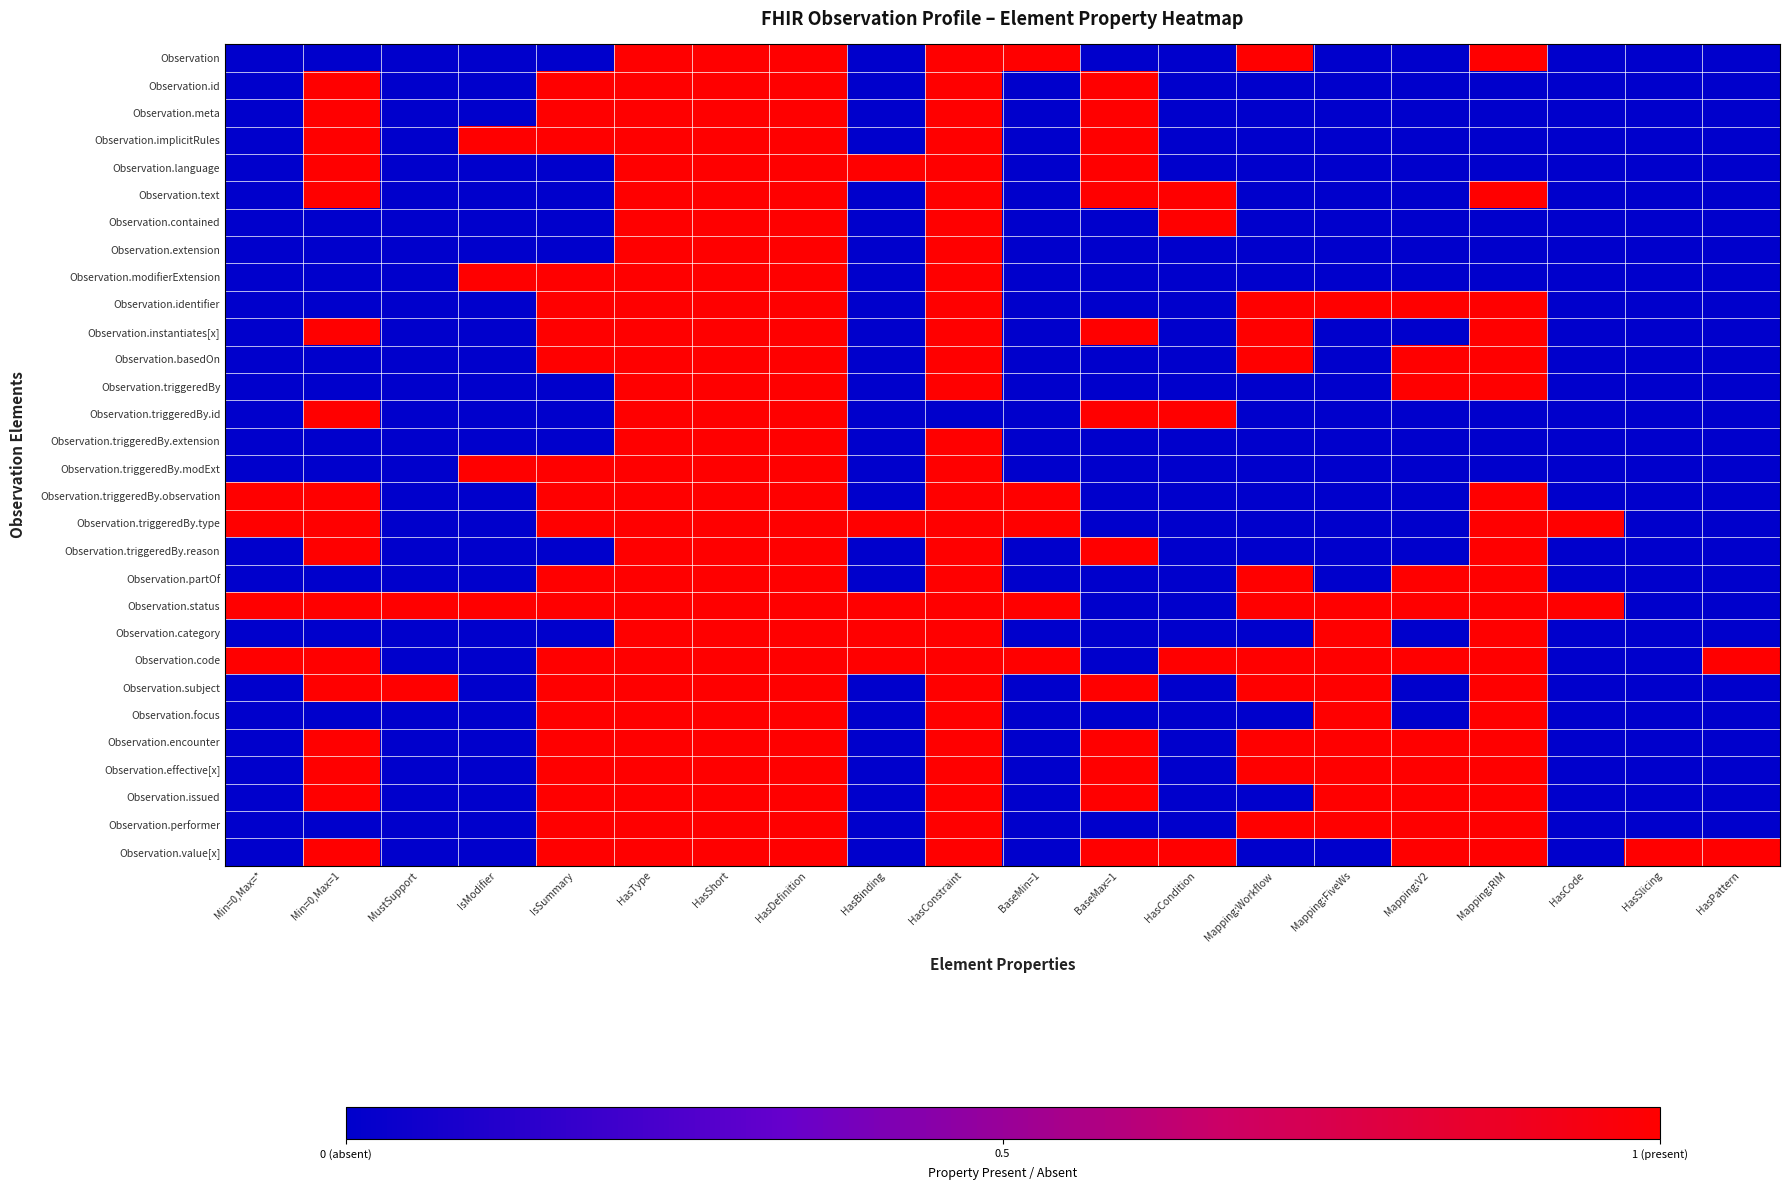

Reading left to right, transcribe all the data shown in this chart.

Observation: Min=0,Max=*=0	Min=0,Max=1=0	MustSupport=0	IsModifier=0	IsSummary=0	HasType=1	HasShort=1	HasDefinition=1	HasBinding=0	HasConstraint=1	BaseMin=1=1	BaseMax=1=0	HasCondition=0	Mapping:Workflow=1	Mapping:FiveWs=0	Mapping:V2=0	Mapping:RIM=1	HasCode=0	HasSlicing=0	HasPattern=0
Observation.id: Min=0,Max=*=0	Min=0,Max=1=1	MustSupport=0	IsModifier=0	IsSummary=1	HasType=1	HasShort=1	HasDefinition=1	HasBinding=0	HasConstraint=1	BaseMin=1=0	BaseMax=1=1	HasCondition=0	Mapping:Workflow=0	Mapping:FiveWs=0	Mapping:V2=0	Mapping:RIM=0	HasCode=0	HasSlicing=0	HasPattern=0
Observation.meta: Min=0,Max=*=0	Min=0,Max=1=1	MustSupport=0	IsModifier=0	IsSummary=1	HasType=1	HasShort=1	HasDefinition=1	HasBinding=0	HasConstraint=1	BaseMin=1=0	BaseMax=1=1	HasCondition=0	Mapping:Workflow=0	Mapping:FiveWs=0	Mapping:V2=0	Mapping:RIM=0	HasCode=0	HasSlicing=0	HasPattern=0
Observation.implicitRules: Min=0,Max=*=0	Min=0,Max=1=1	MustSupport=0	IsModifier=1	IsSummary=1	HasType=1	HasShort=1	HasDefinition=1	HasBinding=0	HasConstraint=1	BaseMin=1=0	BaseMax=1=1	HasCondition=0	Mapping:Workflow=0	Mapping:FiveWs=0	Mapping:V2=0	Mapping:RIM=0	HasCode=0	HasSlicing=0	HasPattern=0
Observation.language: Min=0,Max=*=0	Min=0,Max=1=1	MustSupport=0	IsModifier=0	IsSummary=0	HasType=1	HasShort=1	HasDefinition=1	HasBinding=1	HasConstraint=1	BaseMin=1=0	BaseMax=1=1	HasCondition=0	Mapping:Workflow=0	Mapping:FiveWs=0	Mapping:V2=0	Mapping:RIM=0	HasCode=0	HasSlicing=0	HasPattern=0
Observation.text: Min=0,Max=*=0	Min=0,Max=1=1	MustSupport=0	IsModifier=0	IsSummary=0	HasType=1	HasShort=1	HasDefinition=1	HasBinding=0	HasConstraint=1	BaseMin=1=0	BaseMax=1=1	HasCondition=1	Mapping:Workflow=0	Mapping:FiveWs=0	Mapping:V2=0	Mapping:RIM=1	HasCode=0	HasSlicing=0	HasPattern=0
Observation.contained: Min=0,Max=*=0	Min=0,Max=1=0	MustSupport=0	IsModifier=0	IsSummary=0	HasType=1	HasShort=1	HasDefinition=1	HasBinding=0	HasConstraint=1	BaseMin=1=0	BaseMax=1=0	HasCondition=1	Mapping:Workflow=0	Mapping:FiveWs=0	Mapping:V2=0	Mapping:RIM=0	HasCode=0	HasSlicing=0	HasPattern=0
Observation.extension: Min=0,Max=*=0	Min=0,Max=1=0	MustSupport=0	IsModifier=0	IsSummary=0	HasType=1	HasShort=1	HasDefinition=1	HasBinding=0	HasConstraint=1	BaseMin=1=0	BaseMax=1=0	HasCondition=0	Mapping:Workflow=0	Mapping:FiveWs=0	Mapping:V2=0	Mapping:RIM=0	HasCode=0	HasSlicing=0	HasPattern=0
Observation.modifierExtension: Min=0,Max=*=0	Min=0,Max=1=0	MustSupport=0	IsModifier=1	IsSummary=1	HasType=1	HasShort=1	HasDefinition=1	HasBinding=0	HasConstraint=1	BaseMin=1=0	BaseMax=1=0	HasCondition=0	Mapping:Workflow=0	Mapping:FiveWs=0	Mapping:V2=0	Mapping:RIM=0	HasCode=0	HasSlicing=0	HasPattern=0
Observation.identifier: Min=0,Max=*=0	Min=0,Max=1=0	MustSupport=0	IsModifier=0	IsSummary=1	HasType=1	HasShort=1	HasDefinition=1	HasBinding=0	HasConstraint=1	BaseMin=1=0	BaseMax=1=0	HasCondition=0	Mapping:Workflow=1	Mapping:FiveWs=1	Mapping:V2=1	Mapping:RIM=1	HasCode=0	HasSlicing=0	HasPattern=0
Observation.instantiates[x]: Min=0,Max=*=0	Min=0,Max=1=1	MustSupport=0	IsModifier=0	IsSummary=1	HasType=1	HasShort=1	HasDefinition=1	HasBinding=0	HasConstraint=1	BaseMin=1=0	BaseMax=1=1	HasCondition=0	Mapping:Workflow=1	Mapping:FiveWs=0	Mapping:V2=0	Mapping:RIM=1	HasCode=0	HasSlicing=0	HasPattern=0
Observation.basedOn: Min=0,Max=*=0	Min=0,Max=1=0	MustSupport=0	IsModifier=0	IsSummary=1	HasType=1	HasShort=1	HasDefinition=1	HasBinding=0	HasConstraint=1	BaseMin=1=0	BaseMax=1=0	HasCondition=0	Mapping:Workflow=1	Mapping:FiveWs=0	Mapping:V2=1	Mapping:RIM=1	HasCode=0	HasSlicing=0	HasPattern=0
Observation.triggeredBy: Min=0,Max=*=0	Min=0,Max=1=0	MustSupport=0	IsModifier=0	IsSummary=0	HasType=1	HasShort=1	HasDefinition=1	HasBinding=0	HasConstraint=1	BaseMin=1=0	BaseMax=1=0	HasCondition=0	Mapping:Workflow=0	Mapping:FiveWs=0	Mapping:V2=1	Mapping:RIM=1	HasCode=0	HasSlicing=0	HasPattern=0
Observation.triggeredBy.id: Min=0,Max=*=0	Min=0,Max=1=1	MustSupport=0	IsModifier=0	IsSummary=0	HasType=1	HasShort=1	HasDefinition=1	HasBinding=0	HasConstraint=0	BaseMin=1=0	BaseMax=1=1	HasCondition=1	Mapping:Workflow=0	Mapping:FiveWs=0	Mapping:V2=0	Mapping:RIM=0	HasCode=0	HasSlicing=0	HasPattern=0
Observation.triggeredBy.extension: Min=0,Max=*=0	Min=0,Max=1=0	MustSupport=0	IsModifier=0	IsSummary=0	HasType=1	HasShort=1	HasDefinition=1	HasBinding=0	HasConstraint=1	BaseMin=1=0	BaseMax=1=0	HasCondition=0	Mapping:Workflow=0	Mapping:FiveWs=0	Mapping:V2=0	Mapping:RIM=0	HasCode=0	HasSlicing=0	HasPattern=0
Observation.triggeredBy.modExt: Min=0,Max=*=0	Min=0,Max=1=0	MustSupport=0	IsModifier=1	IsSummary=1	HasType=1	HasShort=1	HasDefinition=1	HasBinding=0	HasConstraint=1	BaseMin=1=0	BaseMax=1=0	HasCondition=0	Mapping:Workflow=0	Mapping:FiveWs=0	Mapping:V2=0	Mapping:RIM=0	HasCode=0	HasSlicing=0	HasPattern=0
Observation.triggeredBy.observation: Min=0,Max=*=1	Min=0,Max=1=1	MustSupport=0	IsModifier=0	IsSummary=1	HasType=1	HasShort=1	HasDefinition=1	HasBinding=0	HasConstraint=1	BaseMin=1=1	BaseMax=1=0	HasCondition=0	Mapping:Workflow=0	Mapping:FiveWs=0	Mapping:V2=0	Mapping:RIM=1	HasCode=0	HasSlicing=0	HasPattern=0
Observation.triggeredBy.type: Min=0,Max=*=1	Min=0,Max=1=1	MustSupport=0	IsModifier=0	IsSummary=1	HasType=1	HasShort=1	HasDefinition=1	HasBinding=1	HasConstraint=1	BaseMin=1=1	BaseMax=1=0	HasCondition=0	Mapping:Workflow=0	Mapping:FiveWs=0	Mapping:V2=0	Mapping:RIM=1	HasCode=1	HasSlicing=0	HasPattern=0
Observation.triggeredBy.reason: Min=0,Max=*=0	Min=0,Max=1=1	MustSupport=0	IsModifier=0	IsSummary=0	HasType=1	HasShort=1	HasDefinition=1	HasBinding=0	HasConstraint=1	BaseMin=1=0	BaseMax=1=1	HasCondition=0	Mapping:Workflow=0	Mapping:FiveWs=0	Mapping:V2=0	Mapping:RIM=1	HasCode=0	HasSlicing=0	HasPattern=0
Observation.partOf: Min=0,Max=*=0	Min=0,Max=1=0	MustSupport=0	IsModifier=0	IsSummary=1	HasType=1	HasShort=1	HasDefinition=1	HasBinding=0	HasConstraint=1	BaseMin=1=0	BaseMax=1=0	HasCondition=0	Mapping:Workflow=1	Mapping:FiveWs=0	Mapping:V2=1	Mapping:RIM=1	HasCode=0	HasSlicing=0	HasPattern=0
Observation.status: Min=0,Max=*=1	Min=0,Max=1=1	MustSupport=1	IsModifier=1	IsSummary=1	HasType=1	HasShort=1	HasDefinition=1	HasBinding=1	HasConstraint=1	BaseMin=1=1	BaseMax=1=0	HasCondition=0	Mapping:Workflow=1	Mapping:FiveWs=1	Mapping:V2=1	Mapping:RIM=1	HasCode=1	HasSlicing=0	HasPattern=0
Observation.category: Min=0,Max=*=0	Min=0,Max=1=0	MustSupport=0	IsModifier=0	IsSummary=0	HasType=1	HasShort=1	HasDefinition=1	HasBinding=1	HasConstraint=1	BaseMin=1=0	BaseMax=1=0	HasCondition=0	Mapping:Workflow=0	Mapping:FiveWs=1	Mapping:V2=0	Mapping:RIM=1	HasCode=0	HasSlicing=0	HasPattern=0
Observation.code: Min=0,Max=*=1	Min=0,Max=1=1	MustSupport=0	IsModifier=0	IsSummary=1	HasType=1	HasShort=1	HasDefinition=1	HasBinding=1	HasConstraint=1	BaseMin=1=1	BaseMax=1=0	HasCondition=1	Mapping:Workflow=1	Mapping:FiveWs=1	Mapping:V2=1	Mapping:RIM=1	HasCode=0	HasSlicing=0	HasPattern=1
Observation.subject: Min=0,Max=*=0	Min=0,Max=1=1	MustSupport=1	IsModifier=0	IsSummary=1	HasType=1	HasShort=1	HasDefinition=1	HasBinding=0	HasConstraint=1	BaseMin=1=0	BaseMax=1=1	HasCondition=0	Mapping:Workflow=1	Mapping:FiveWs=1	Mapping:V2=0	Mapping:RIM=1	HasCode=0	HasSlicing=0	HasPattern=0
Observation.focus: Min=0,Max=*=0	Min=0,Max=1=0	MustSupport=0	IsModifier=0	IsSummary=1	HasType=1	HasShort=1	HasDefinition=1	HasBinding=0	HasConstraint=1	BaseMin=1=0	BaseMax=1=0	HasCondition=0	Mapping:Workflow=0	Mapping:FiveWs=1	Mapping:V2=0	Mapping:RIM=1	HasCode=0	HasSlicing=0	HasPattern=0
Observation.encounter: Min=0,Max=*=0	Min=0,Max=1=1	MustSupport=0	IsModifier=0	IsSummary=1	HasType=1	HasShort=1	HasDefinition=1	HasBinding=0	HasConstraint=1	BaseMin=1=0	BaseMax=1=1	HasCondition=0	Mapping:Workflow=1	Mapping:FiveWs=1	Mapping:V2=1	Mapping:RIM=1	HasCode=0	HasSlicing=0	HasPattern=0
Observation.effective[x]: Min=0,Max=*=0	Min=0,Max=1=1	MustSupport=0	IsModifier=0	IsSummary=1	HasType=1	HasShort=1	HasDefinition=1	HasBinding=0	HasConstraint=1	BaseMin=1=0	BaseMax=1=1	HasCondition=0	Mapping:Workflow=1	Mapping:FiveWs=1	Mapping:V2=1	Mapping:RIM=1	HasCode=0	HasSlicing=0	HasPattern=0
Observation.issued: Min=0,Max=*=0	Min=0,Max=1=1	MustSupport=0	IsModifier=0	IsSummary=1	HasType=1	HasShort=1	HasDefinition=1	HasBinding=0	HasConstraint=1	BaseMin=1=0	BaseMax=1=1	HasCondition=0	Mapping:Workflow=0	Mapping:FiveWs=1	Mapping:V2=1	Mapping:RIM=1	HasCode=0	HasSlicing=0	HasPattern=0
Observation.performer: Min=0,Max=*=0	Min=0,Max=1=0	MustSupport=0	IsModifier=0	IsSummary=1	HasType=1	HasShort=1	HasDefinition=1	HasBinding=0	HasConstraint=1	BaseMin=1=0	BaseMax=1=0	HasCondition=0	Mapping:Workflow=1	Mapping:FiveWs=1	Mapping:V2=1	Mapping:RIM=1	HasCode=0	HasSlicing=0	HasPattern=0
Observation.value[x]: Min=0,Max=*=0	Min=0,Max=1=1	MustSupport=0	IsModifier=0	IsSummary=1	HasType=1	HasShort=1	HasDefinition=1	HasBinding=0	HasConstraint=1	BaseMin=1=0	BaseMax=1=1	HasCondition=1	Mapping:Workflow=0	Mapping:FiveWs=0	Mapping:V2=1	Mapping:RIM=1	HasCode=0	HasSlicing=1	HasPattern=1